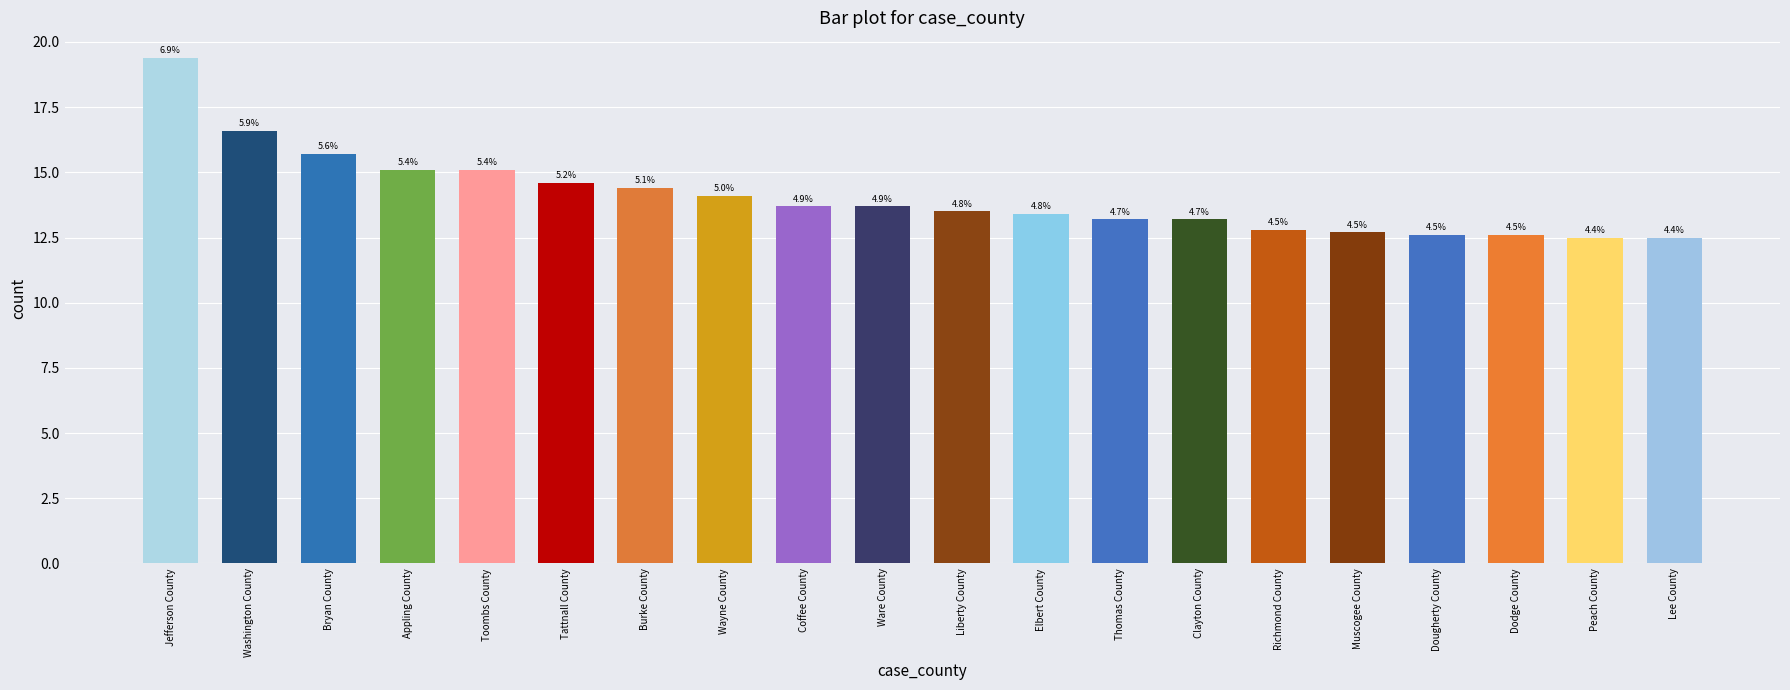

At which label does the data first exceed 13?

Jefferson County